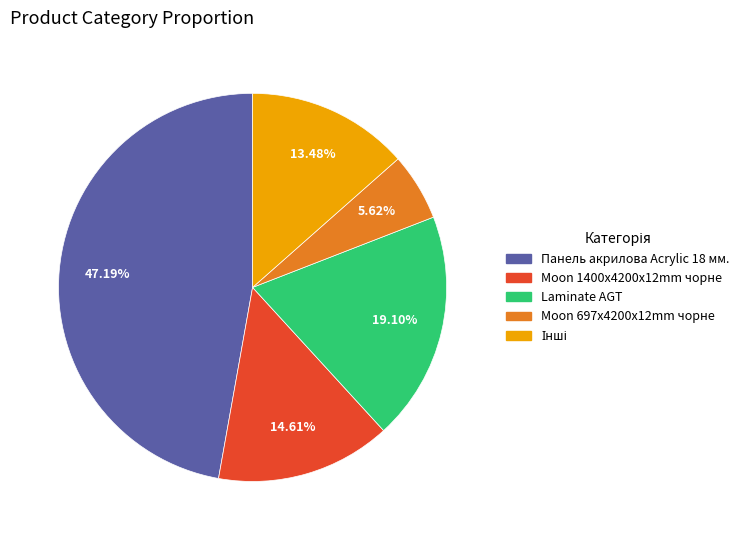

Is there a majority slice in this chart?

No